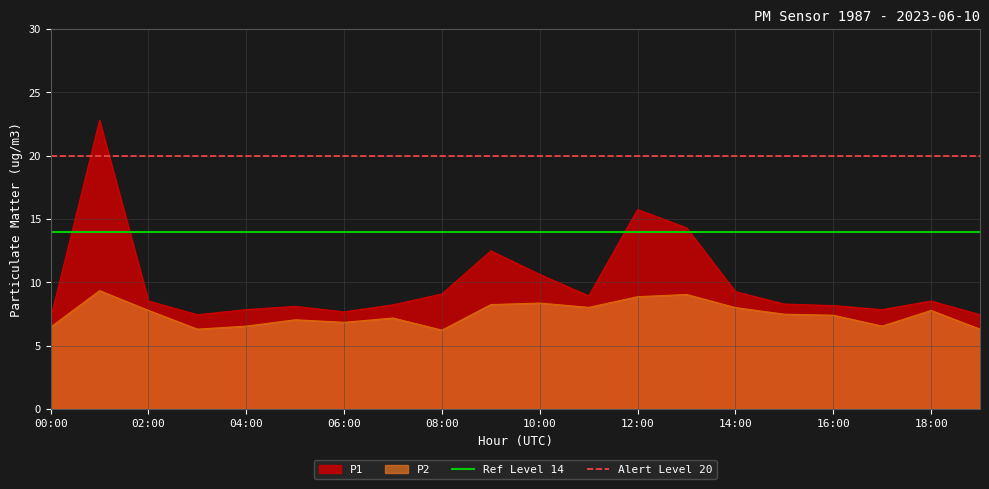

What is the highest value of the Alert Level 20 series?

20